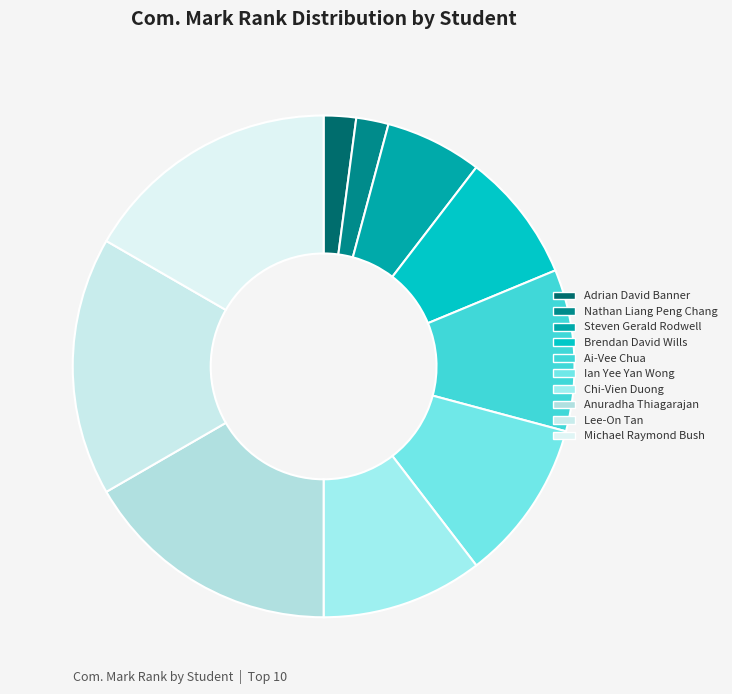

True or false: Chi-Vien Duong accounts for 4% of the total.

False